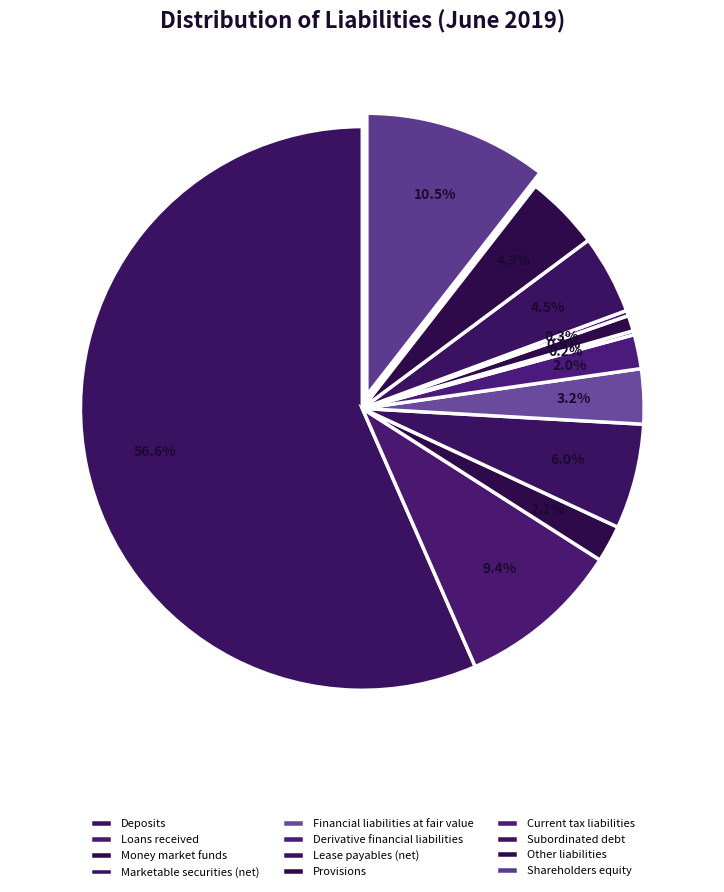

Is there any slice that represents more than half of the pie?

Yes